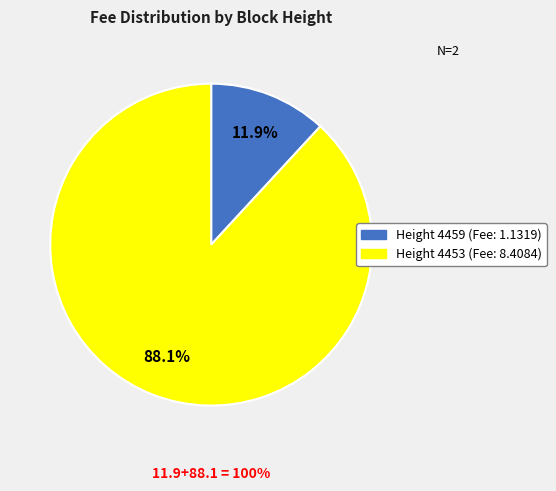

Is there any slice that represents more than half of the pie?

Yes